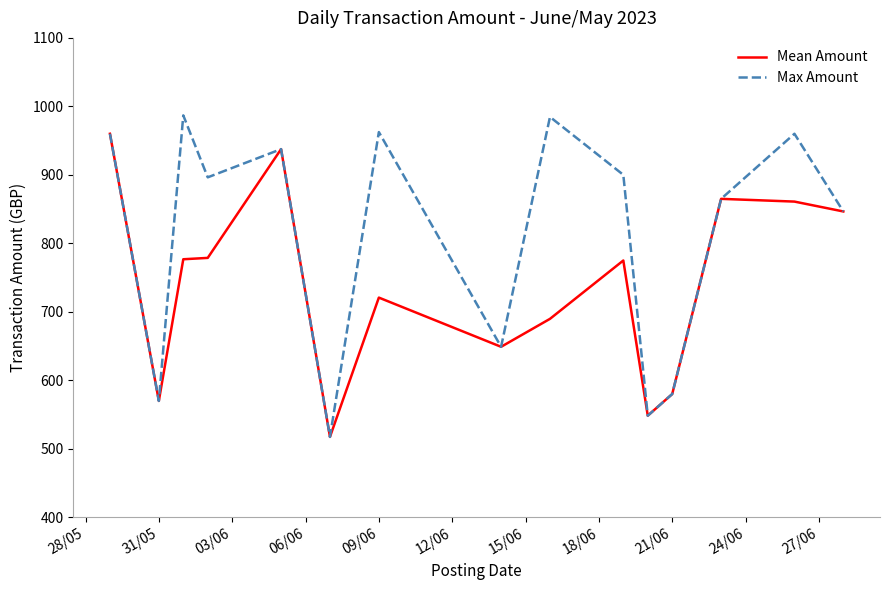

What is the difference between the maximum and minimum values in the Max Amount series?

469.4